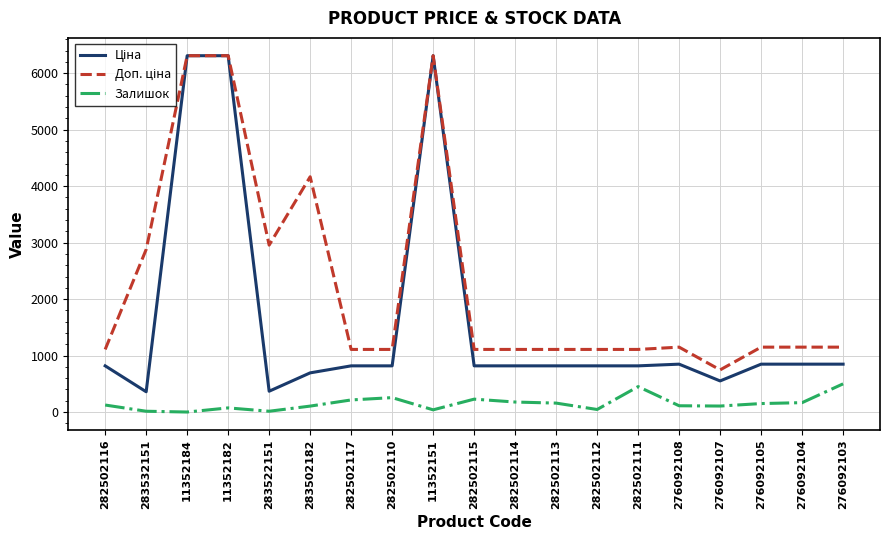

The Залишок series shows 215.0 at 282502117. True or false?

True